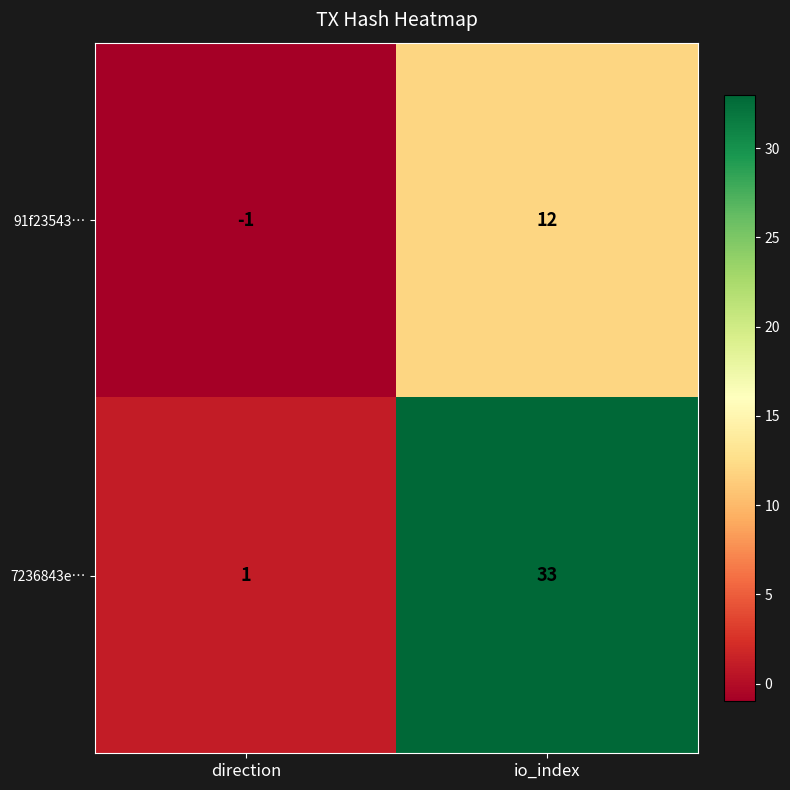

Where is 91f23543… nearest to the value 5?

direction